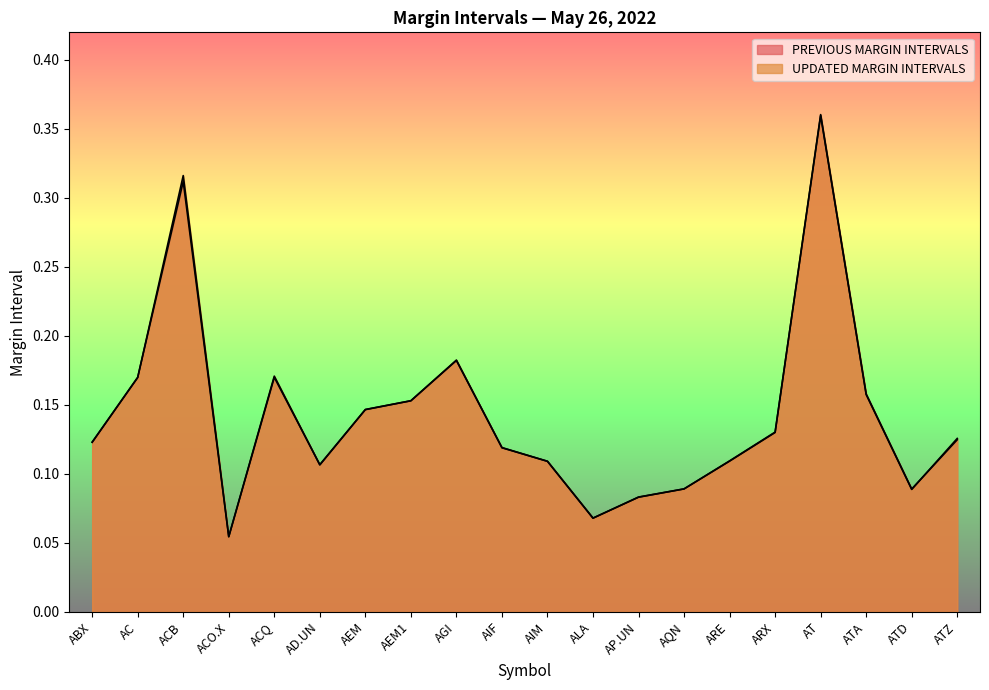

How many categories are shown in the chart?

20